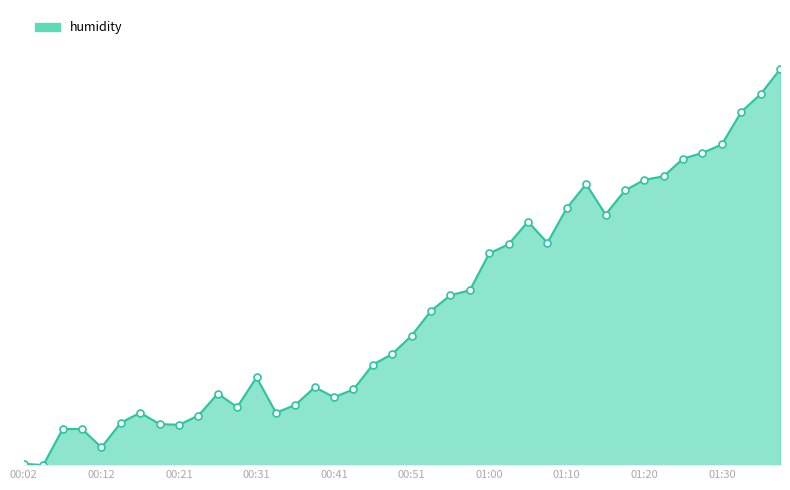

Is this an area chart (filled region under the line)?

Yes